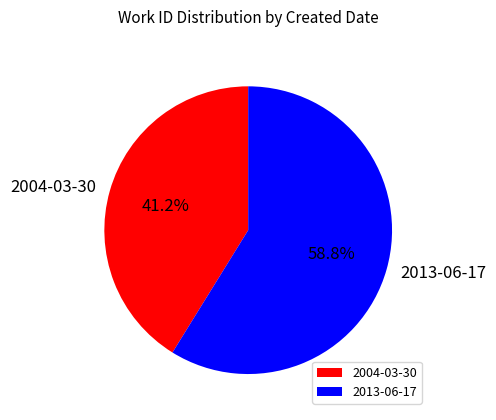

Which category accounts for the majority?

2013-06-17